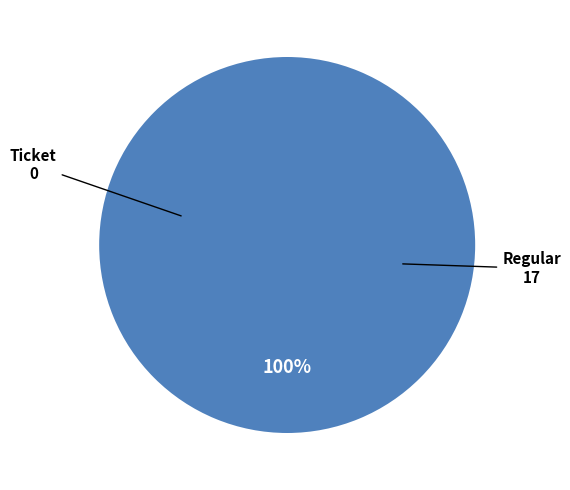

Is Ticket the majority of the pie?

No